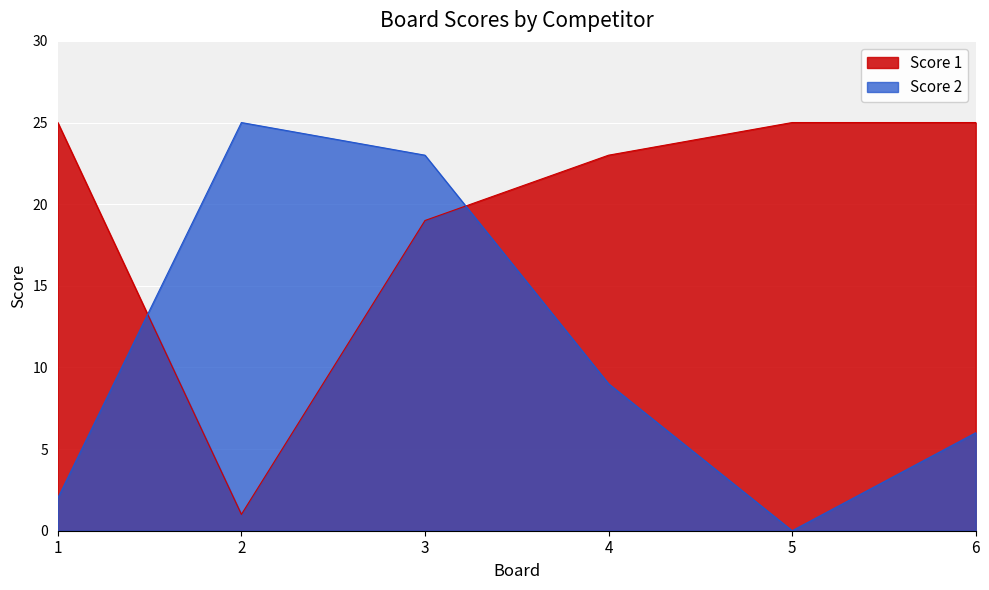

Where is the first local maximum for Score 2?

2